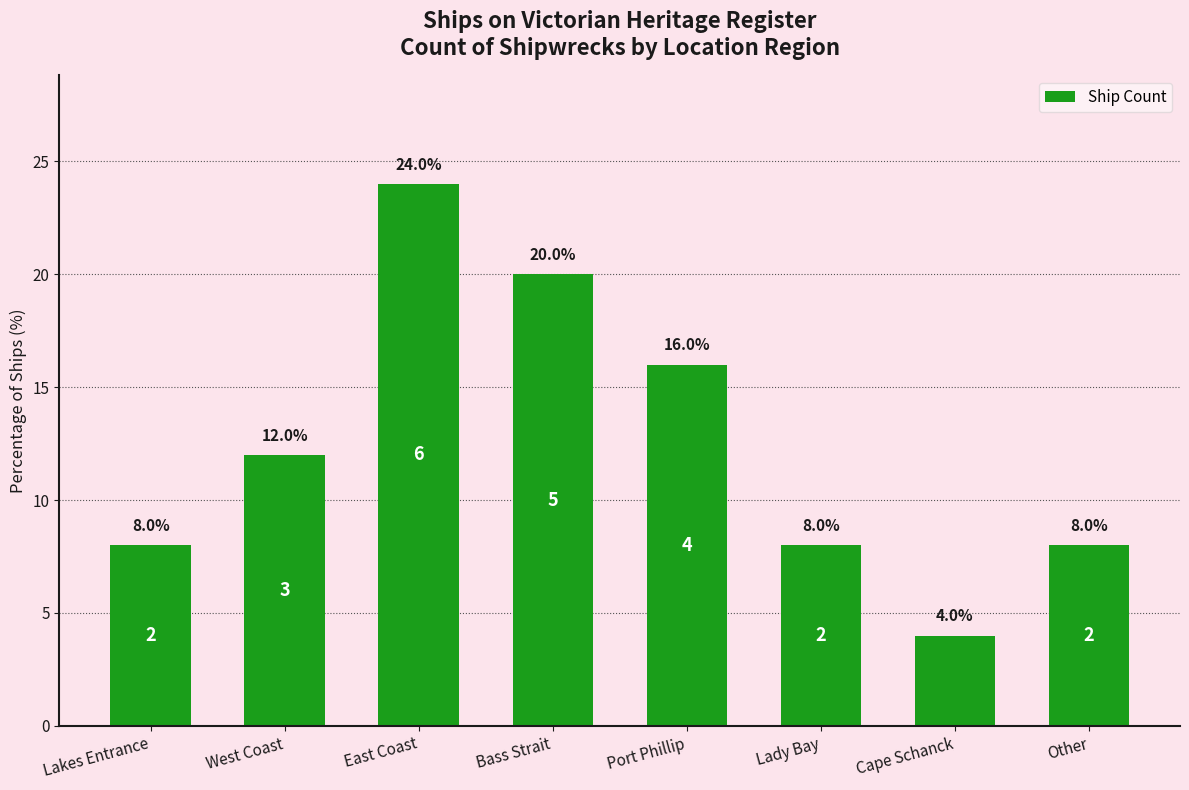

What is the ratio of the value at Bass Strait to the value at West Coast?

1.7